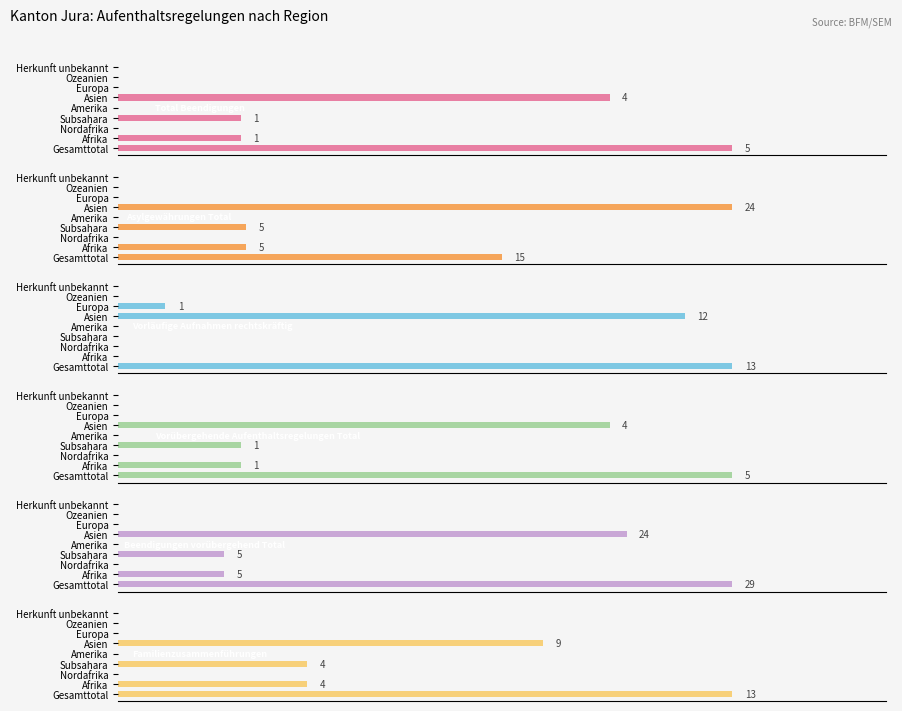

How many data points in Familienzusammenführungen are above 0?

4